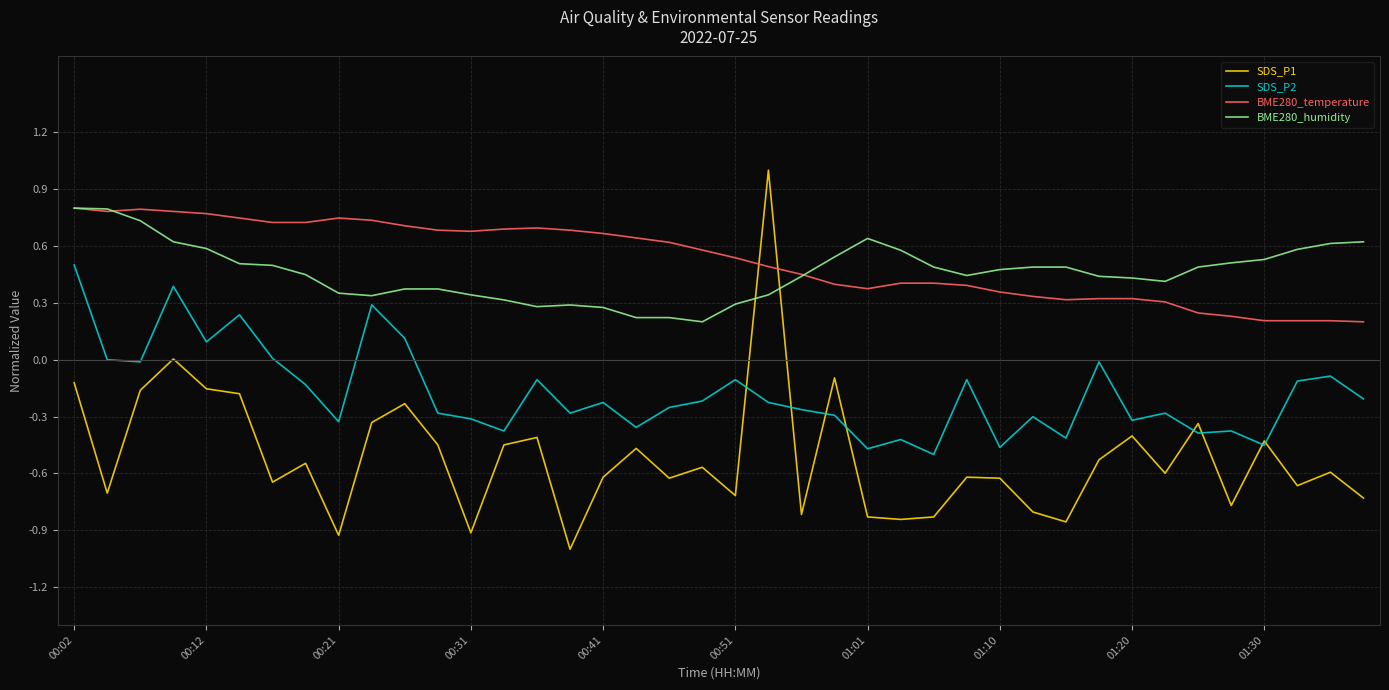

What is the highest value of the SDS_P1 series?

1.0